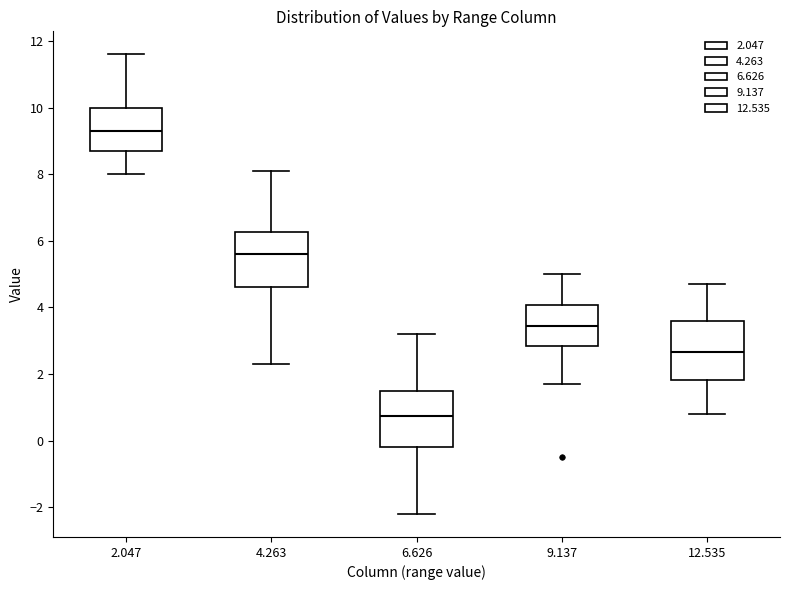

Where does the median line of the box at x = 6.626 sit on the y-axis? The values are not printed on the chart, so give them approximately, as read against the axis.

0.8